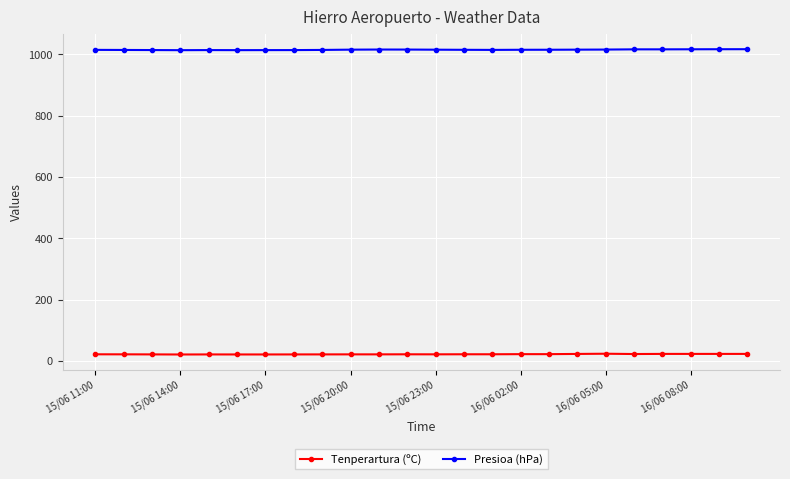

What is the maximum value for Presioa (hPa)?

1016.9